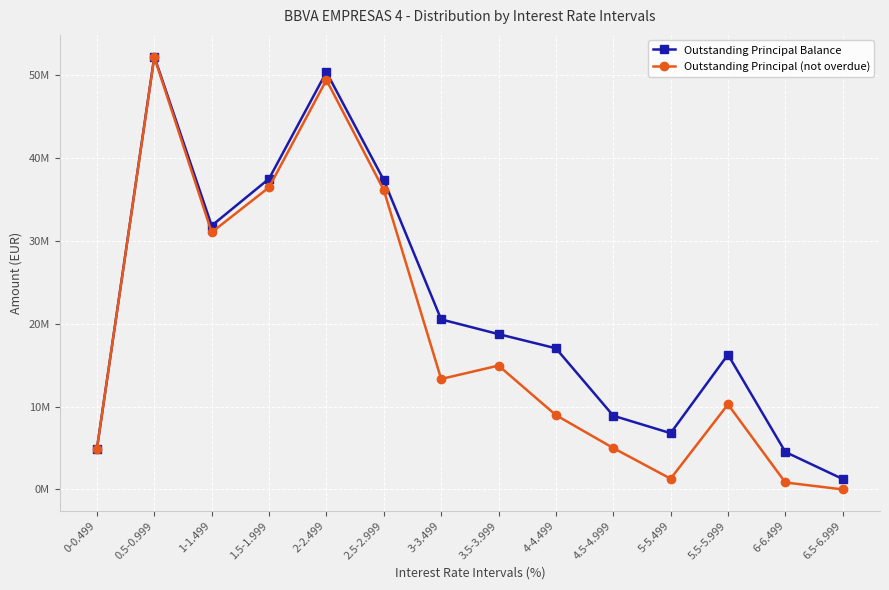

Rank the series at 5.5-5.999 from highest to lowest value.

Outstanding Principal Balance, Outstanding Principal (not overdue)